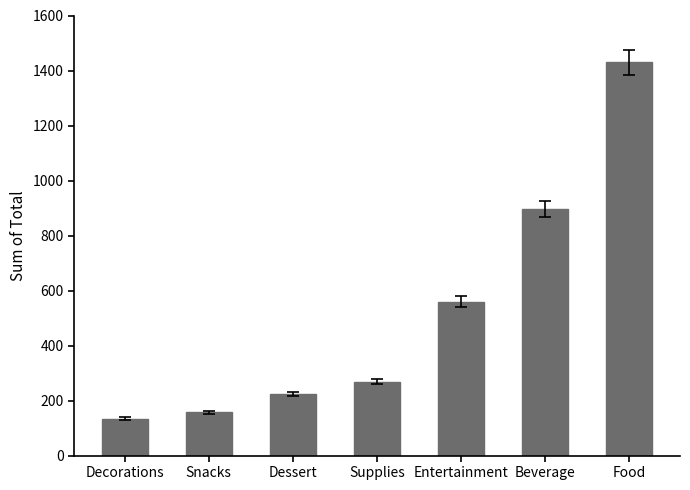

What is the value of the 5th bar from the left?

560.0